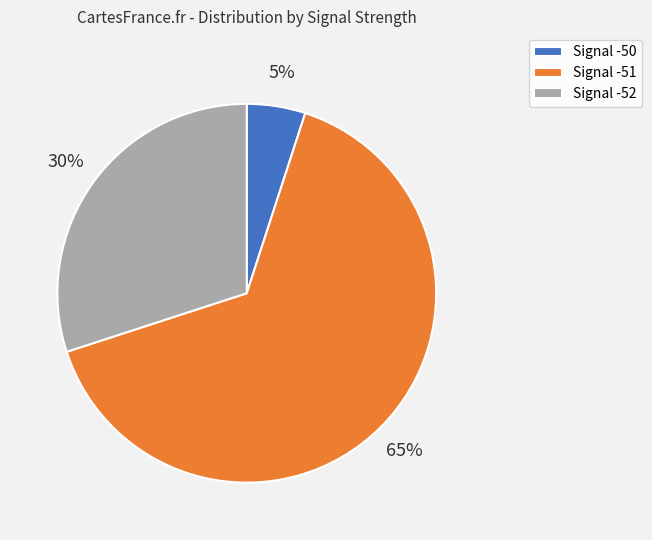

To the nearest percent, what is the difference between the Signal -52 and Signal -50 slice percentages?

25%